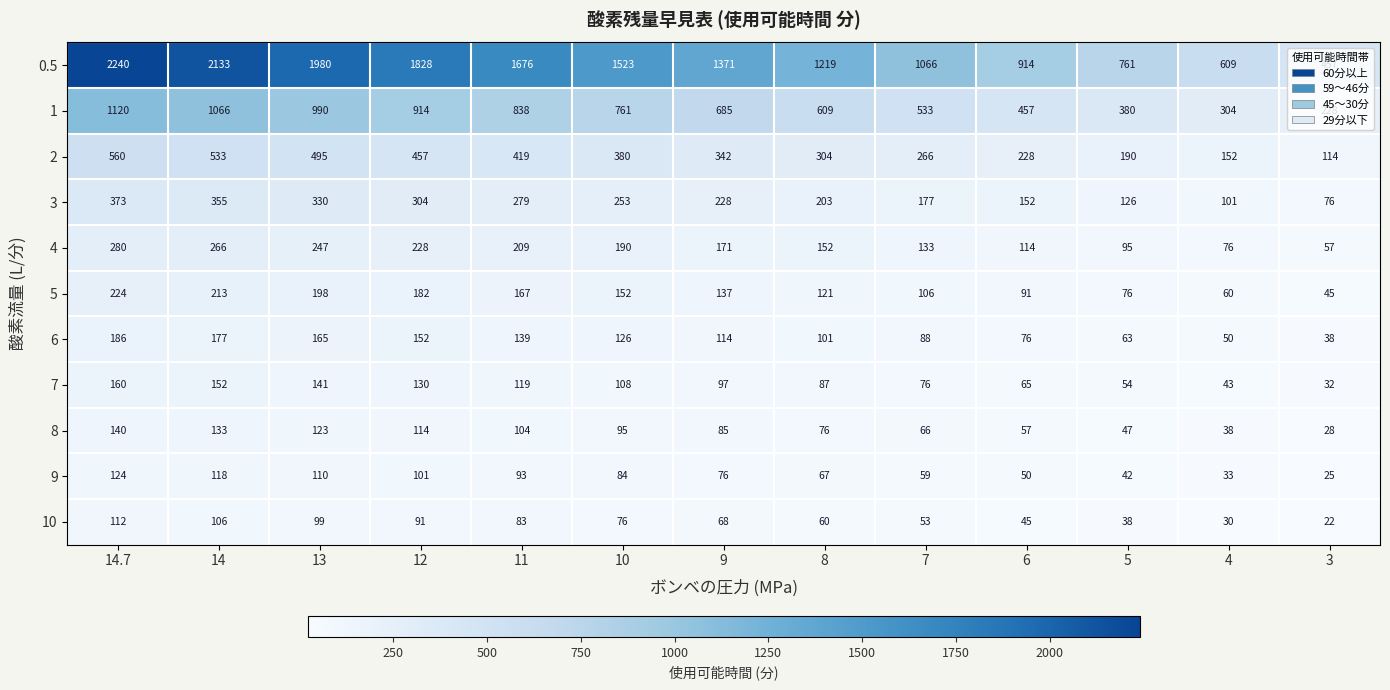

Count the number of categories in the chart.

13